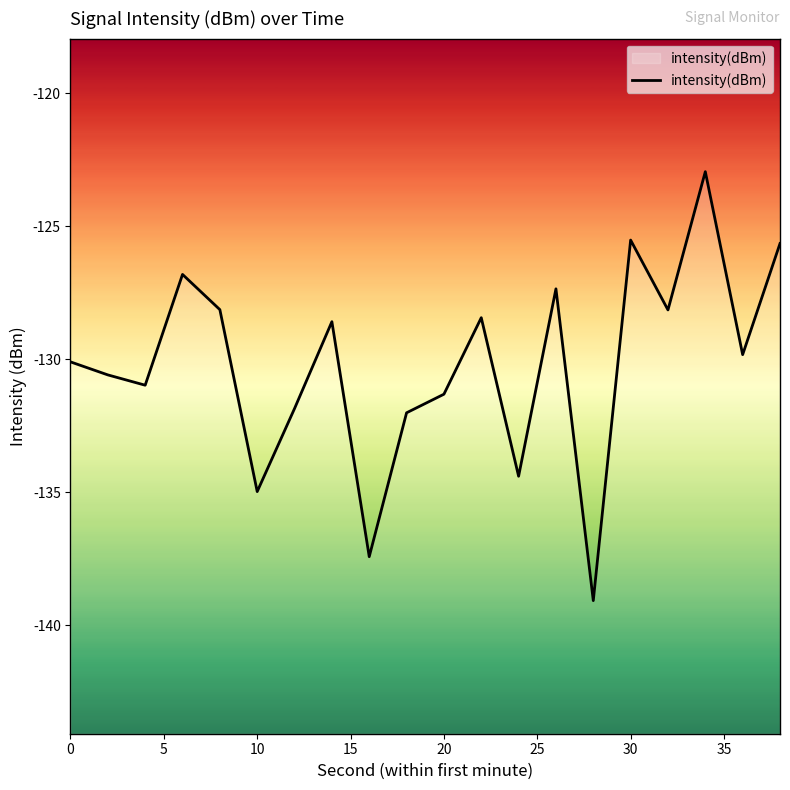

How many lines are shown in the chart?

1